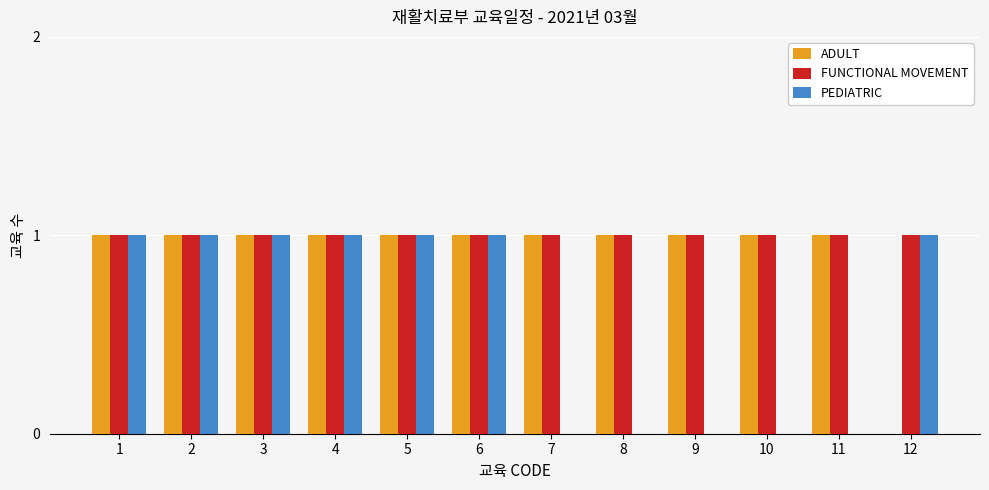

The PEDIATRIC series shows 0 at 8. True or false?

True